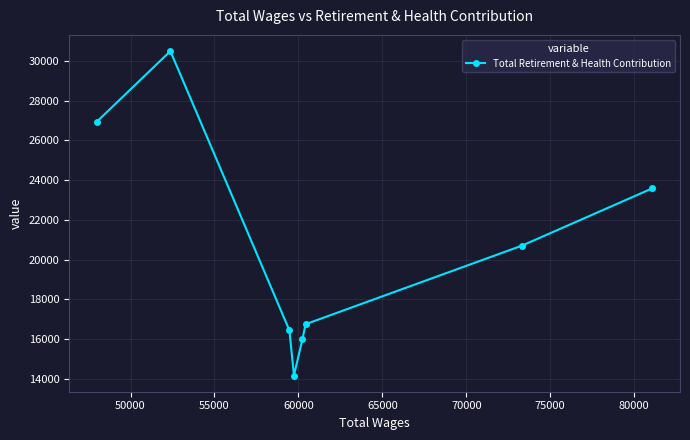

What is the value of the 7th point from the left?

20705